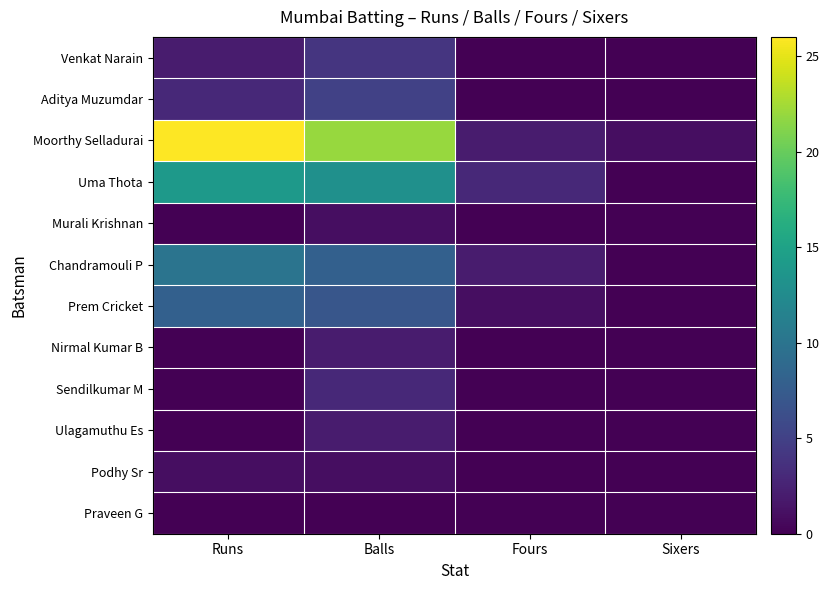

Reading left to right, list all the values displayed in this chart.

Venkat Narain: Runs=2	Balls=4	Fours=0	Sixers=0
Aditya Muzumdar: Runs=3	Balls=5	Fours=0	Sixers=0
Moorthy Selladurai: Runs=26	Balls=22	Fours=2	Sixers=1
Uma Thota: Runs=14	Balls=13	Fours=3	Sixers=0
Murali Krishnan: Runs=0	Balls=1	Fours=0	Sixers=0
Chandramouli P: Runs=10	Balls=8	Fours=2	Sixers=0
Prem Cricket: Runs=8	Balls=7	Fours=1	Sixers=0
Nirmal Kumar B: Runs=0	Balls=2	Fours=0	Sixers=0
Sendilkumar M: Runs=0	Balls=3	Fours=0	Sixers=0
Ulagamuthu Es: Runs=0	Balls=2	Fours=0	Sixers=0
Podhy Sr: Runs=1	Balls=1	Fours=0	Sixers=0
Praveen G: Runs=0	Balls=0	Fours=0	Sixers=0